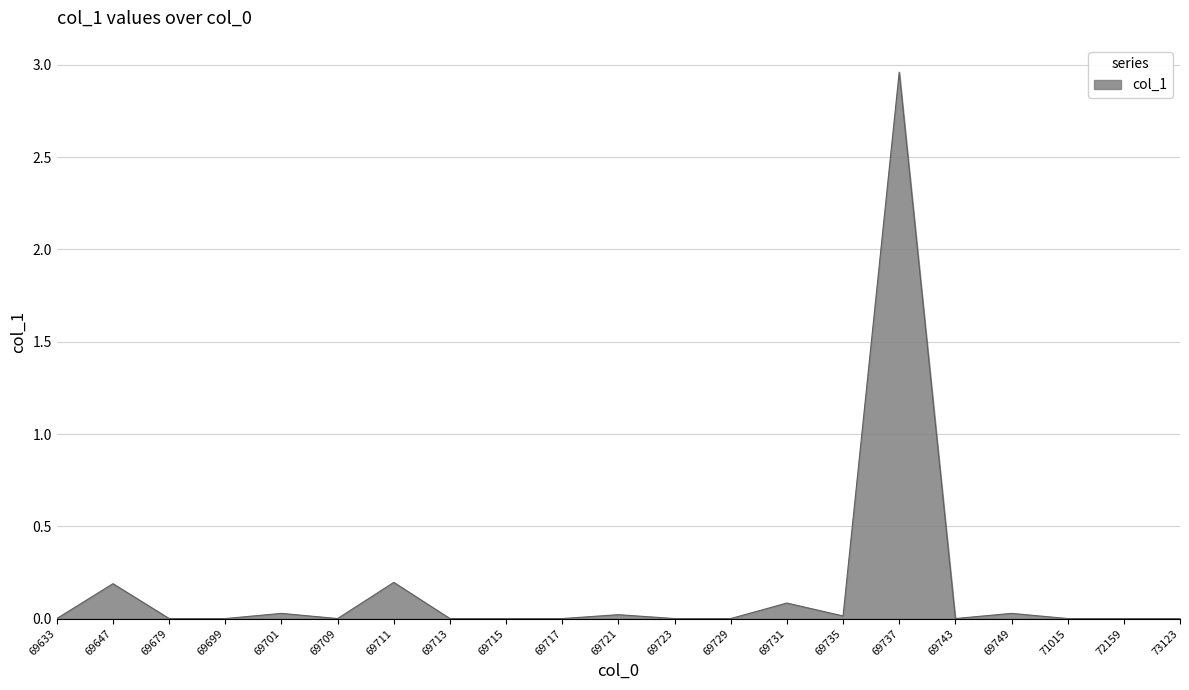

Is it true that the value at 71015 is 1.9?

False